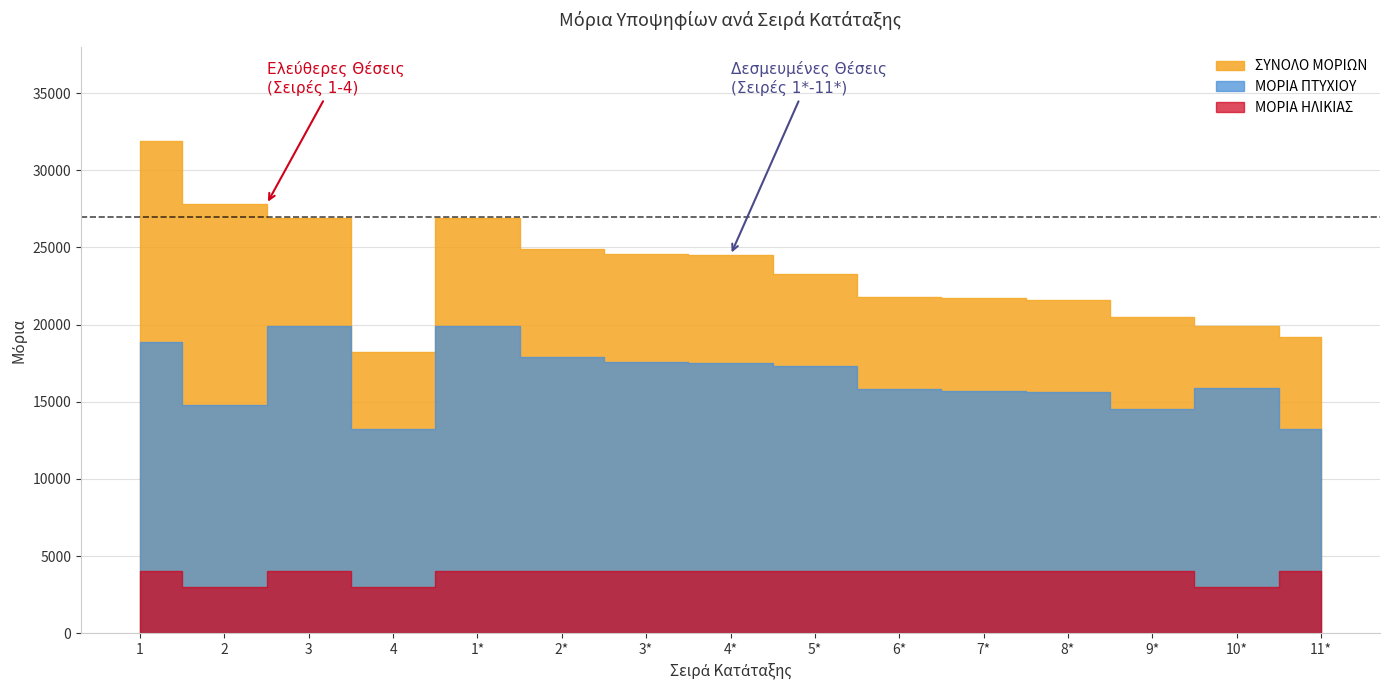

Rank the series by their maximum value, from lowest to highest.

ΜΟΡΙΑ ΗΛΙΚΙΑΣ, ΜΟΡΙΑ ΠΤΥΧΙΟΥ, ΣΥΝΟΛΟ ΜΟΡΙΩΝ